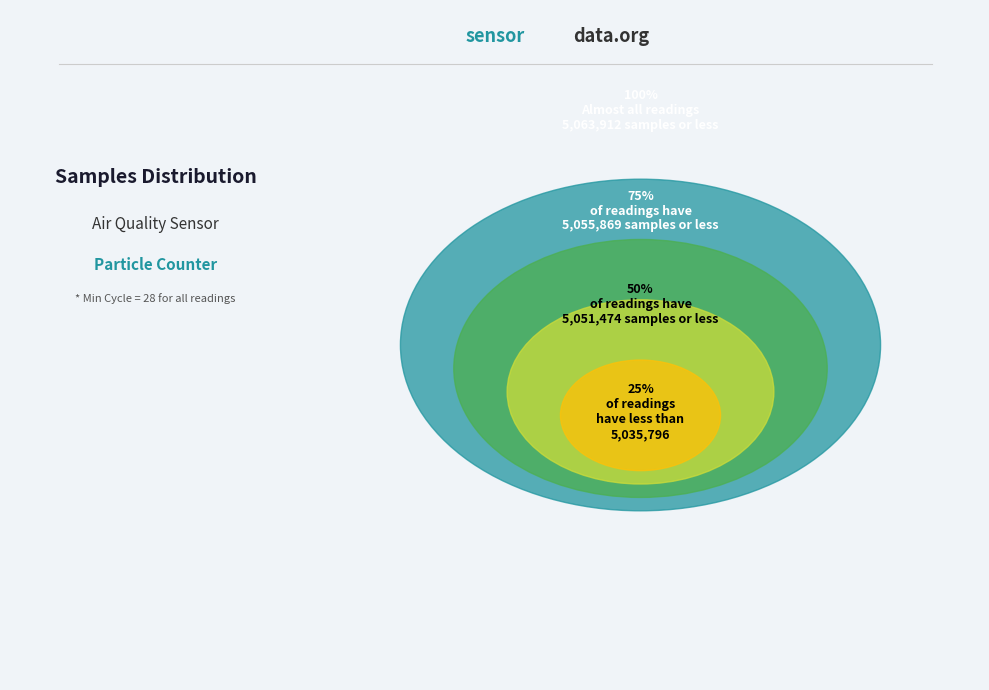

True or false: 28 accounts for 21% of the total.

False